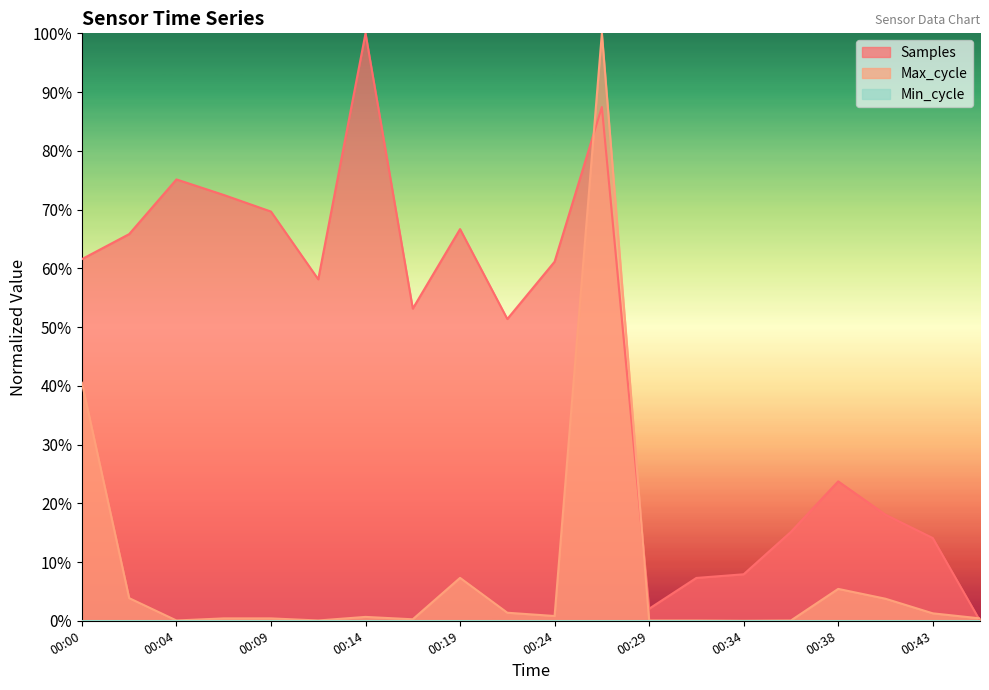

What is the maximum value shown in the chart?

100.0